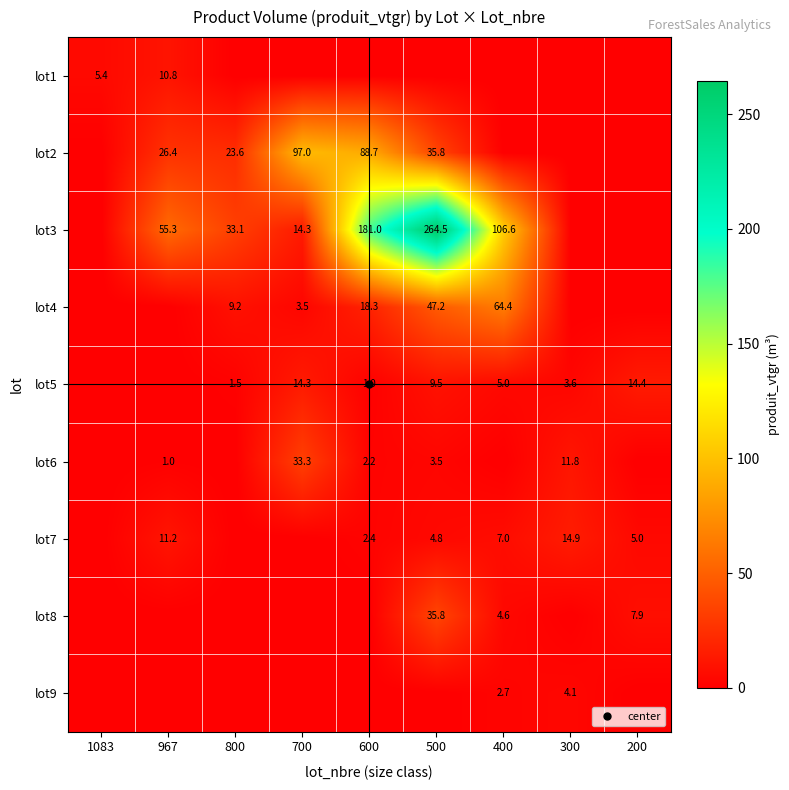

At which category is the sum across all series the highest?

500